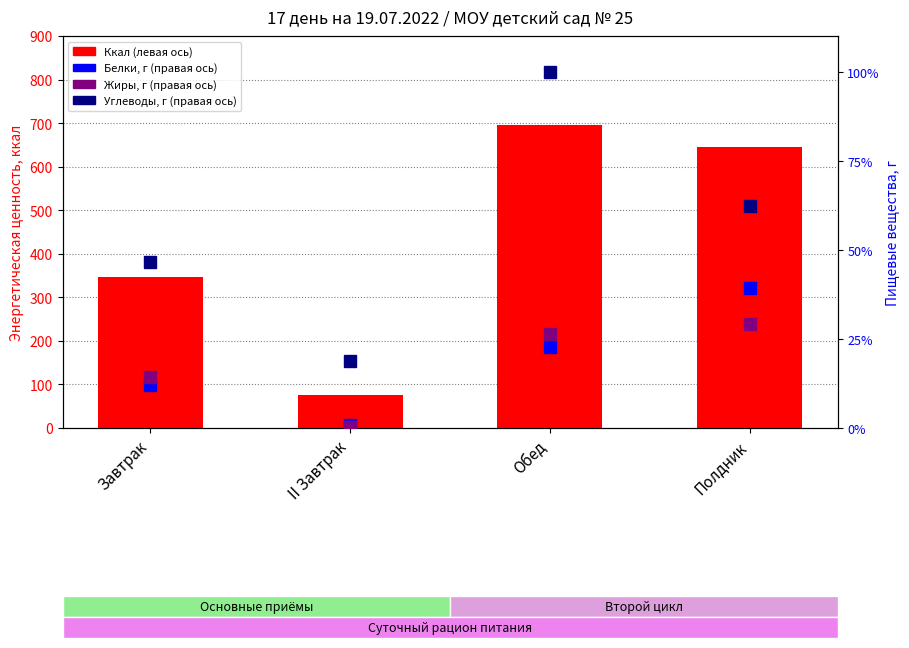

How many groups of bars are there?

4